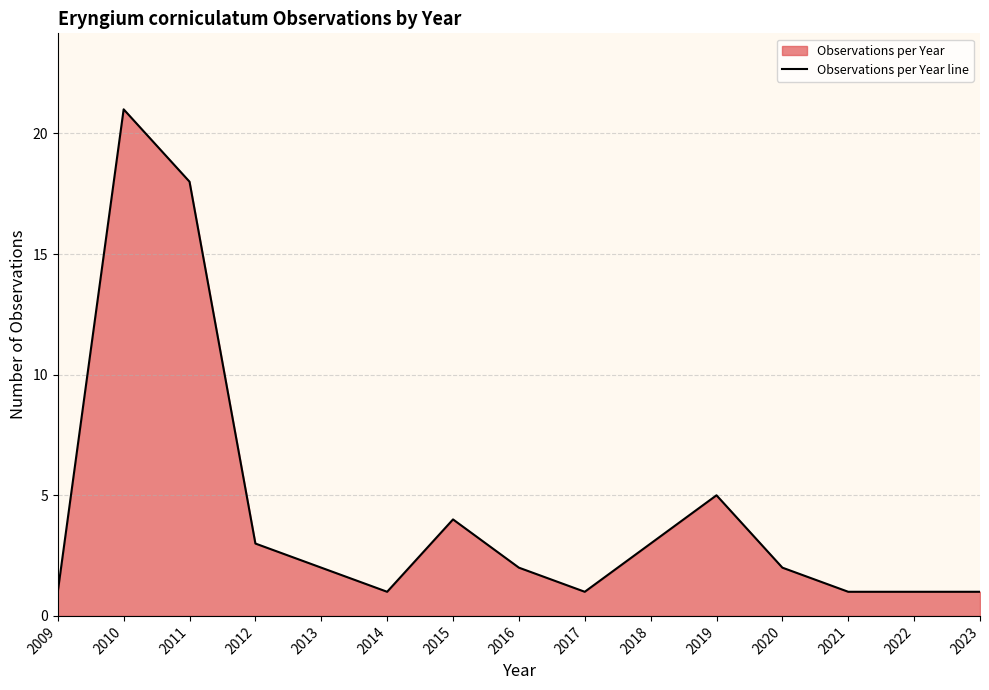

The chart shows a value of 1 at 2023. True or false?

True